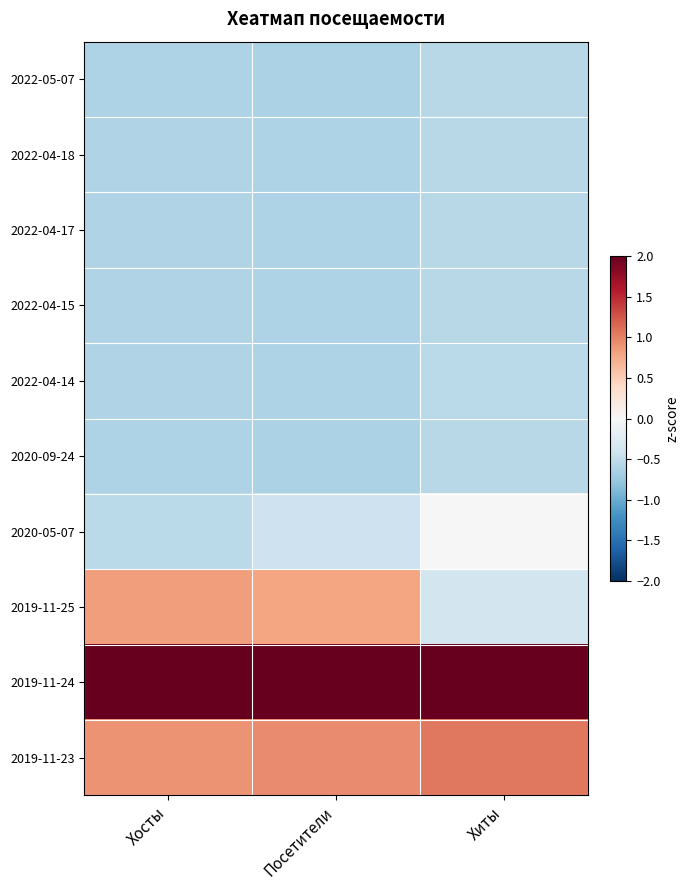

Which series has the largest range (max minus min)?

2019-11-25